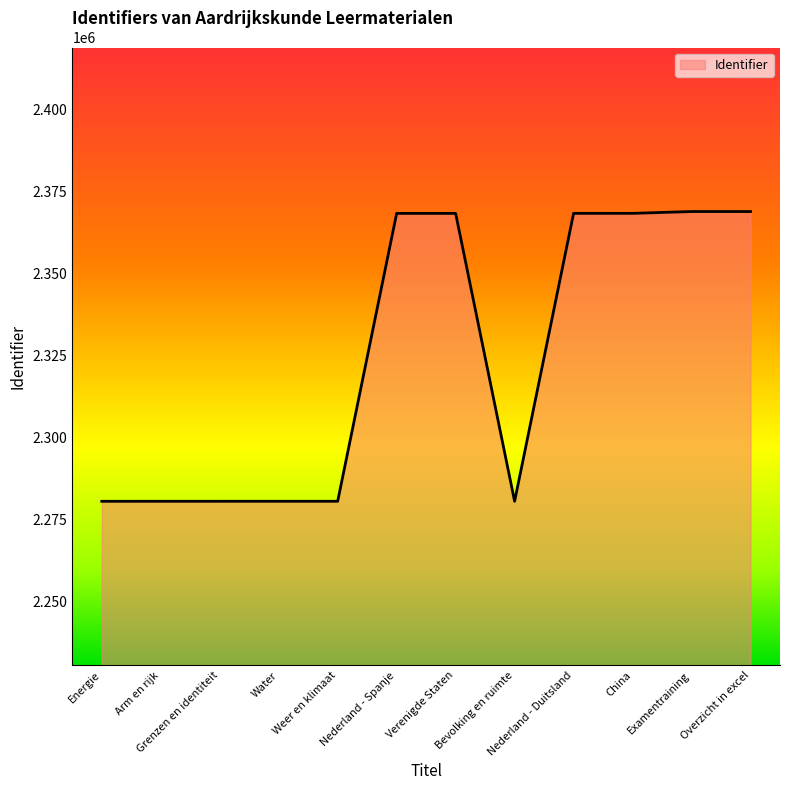

True or false: there are more than 1 points higher than both neighbors.

True